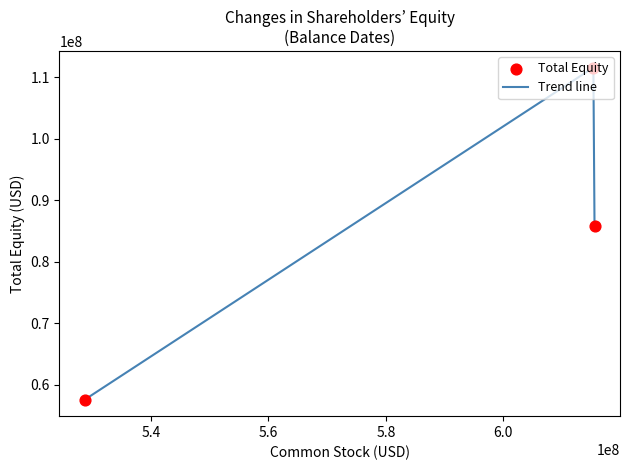

What is the difference between the maximum and minimum values?

53969769